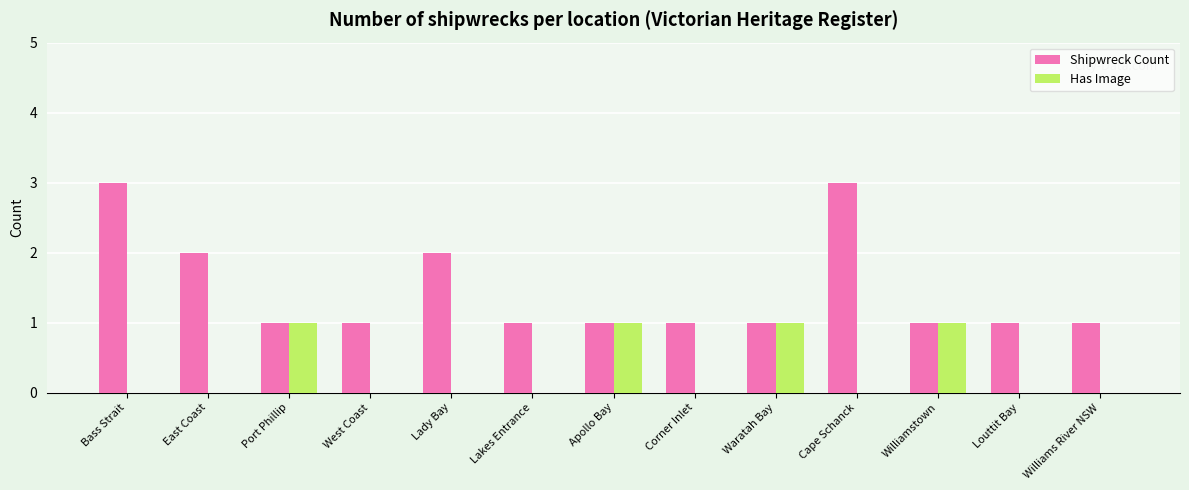

How many groups of bars are there?

13